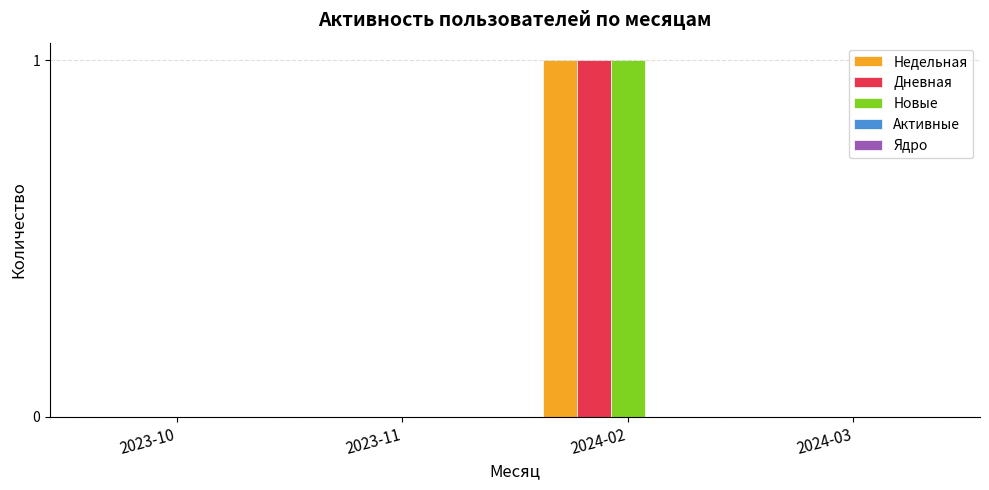

How many categories are shown in the chart?

4